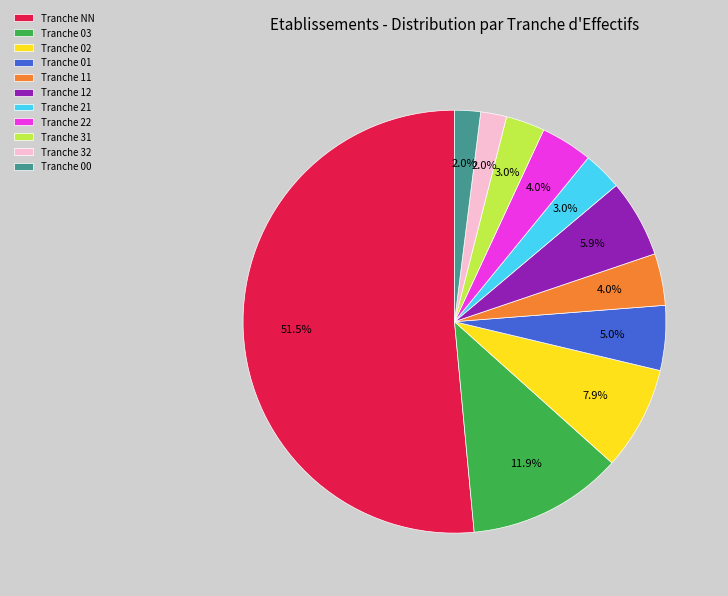

To the nearest percent, what is the average slice percentage?

9%